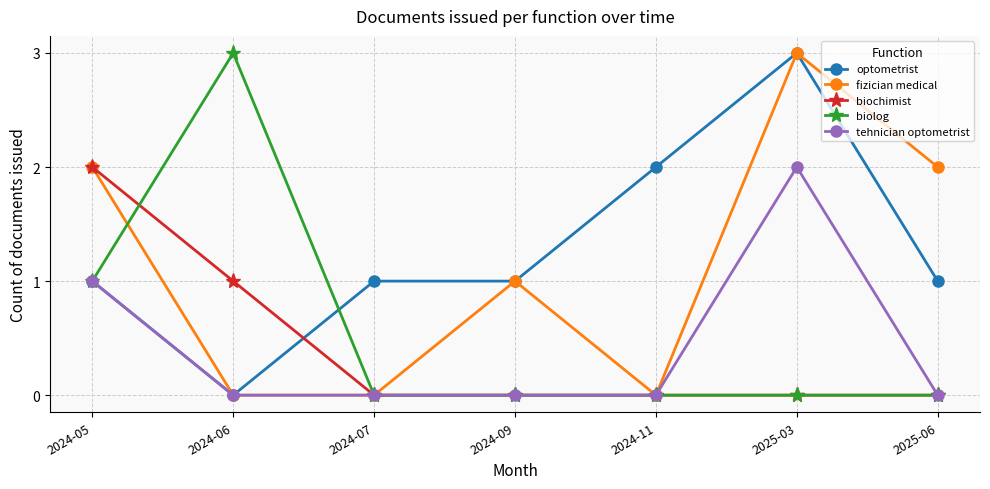

Reading left to right, extract all data points from this chart.

optometrist: 1	0	1	1	2	3	1
fizician medical: 2	0	0	1	0	3	2
biochimist: 2	1	0	0	0	0	0
biolog: 1	3	0	0	0	0	0
tehnician optometrist: 1	0	0	0	0	2	0